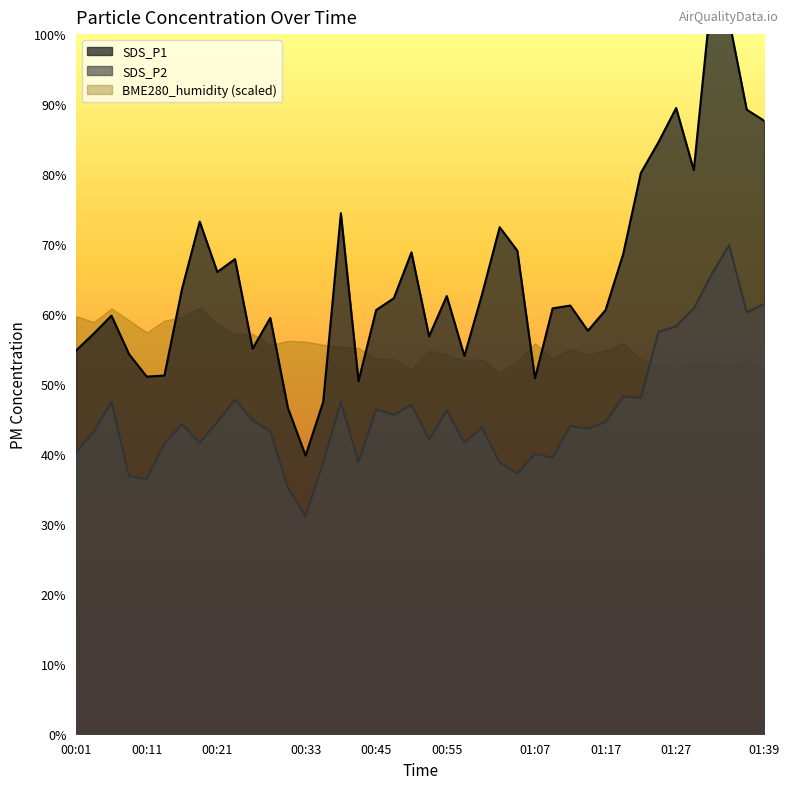

How many values in the SDS_P2 series exceed 44?

20